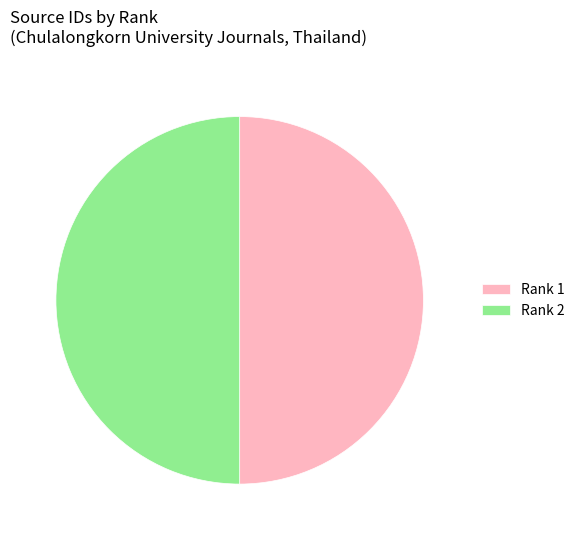

How many segments does this pie chart have?

2